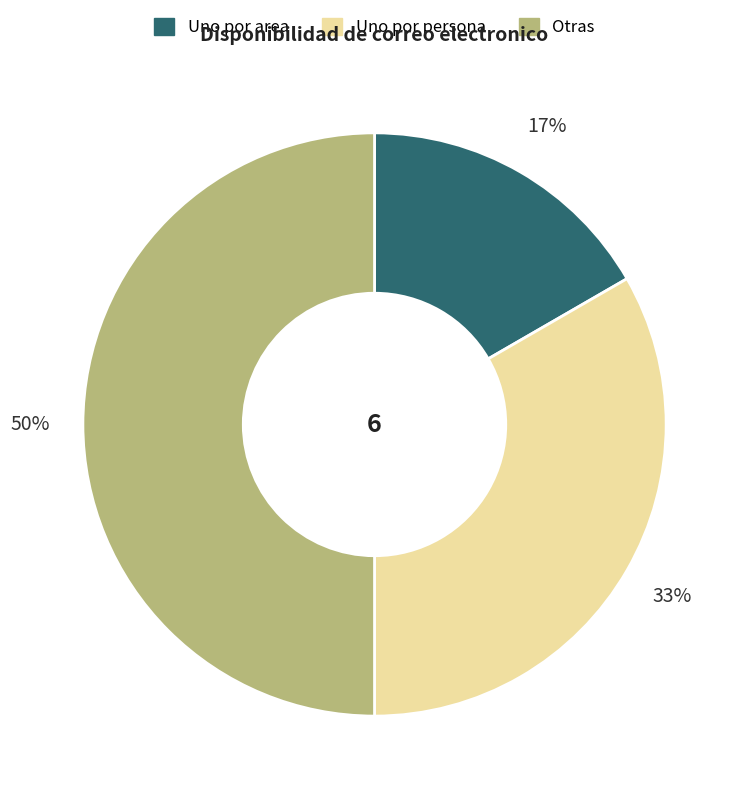

What percentage is the Uno por area slice, to the nearest percent?

17%